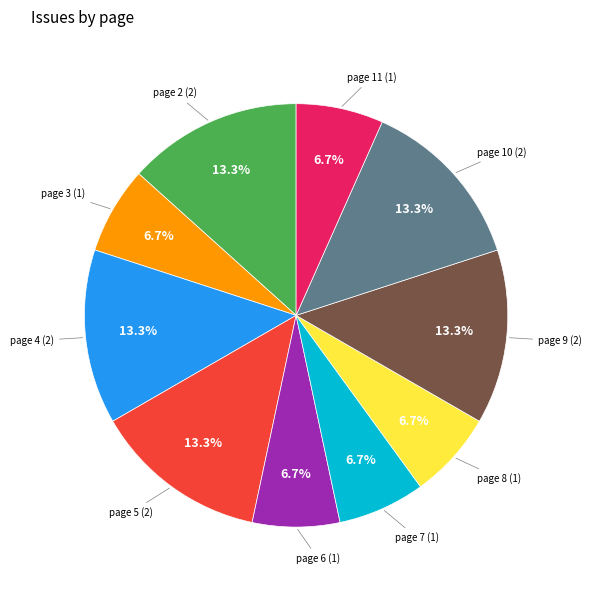

Is there a majority slice in this chart?

No